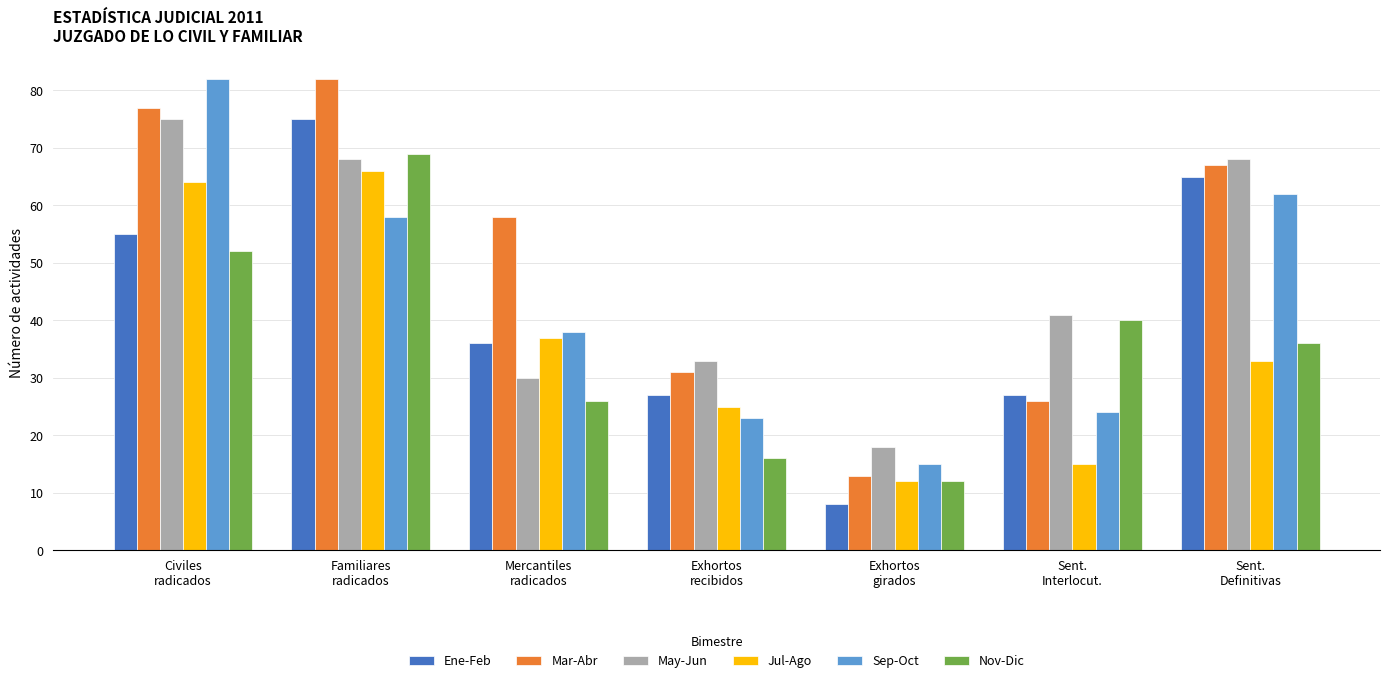

Where does the Nov-Dic series first go above 36?

Civiles
radicados